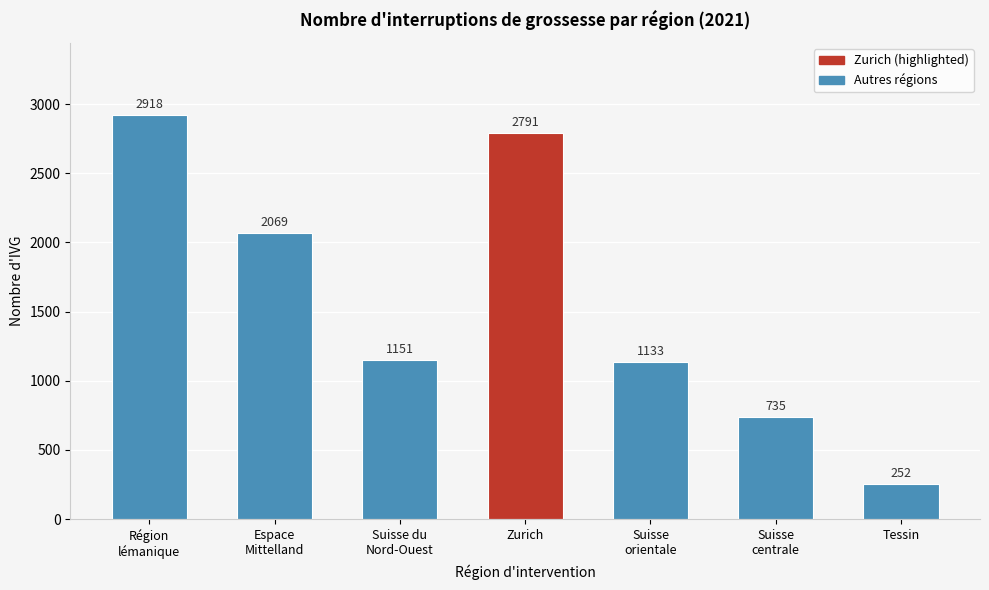

Reading left to right, list all the values displayed in this chart.

2918	2069	1151	2791	1133	735	252